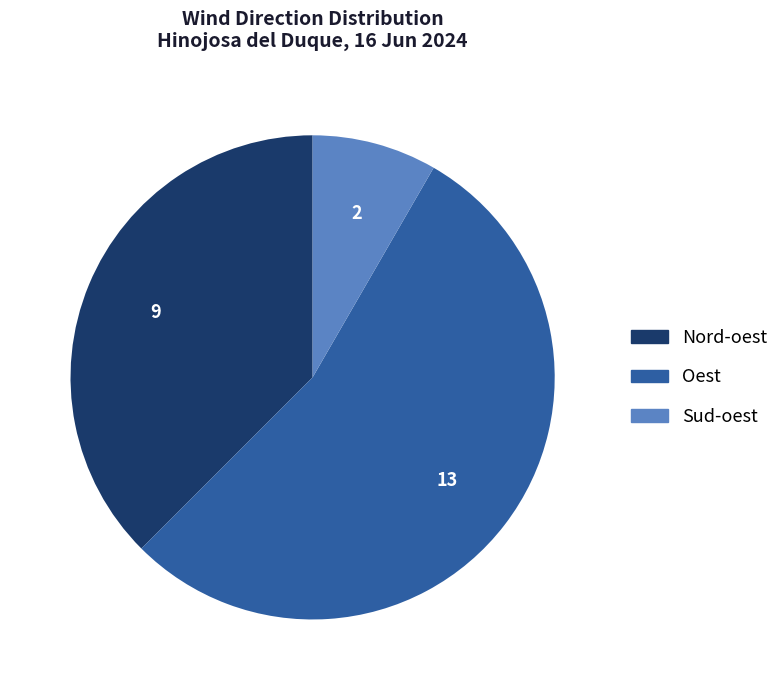

Is there any slice that represents more than half of the pie?

Yes